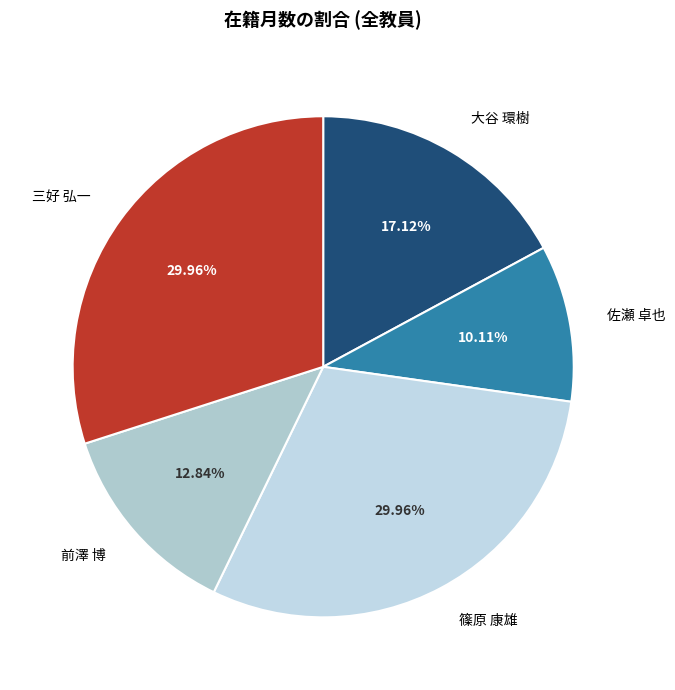

How many segments does this pie chart have?

5